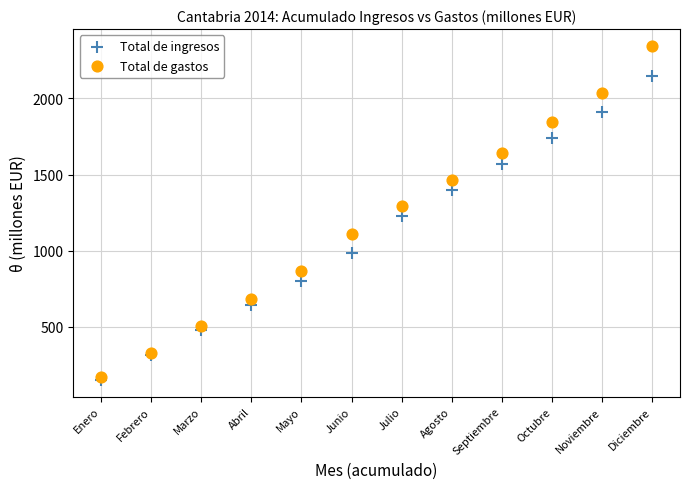

In the Total de ingresos series, what Y value is closest to 1150?

1225